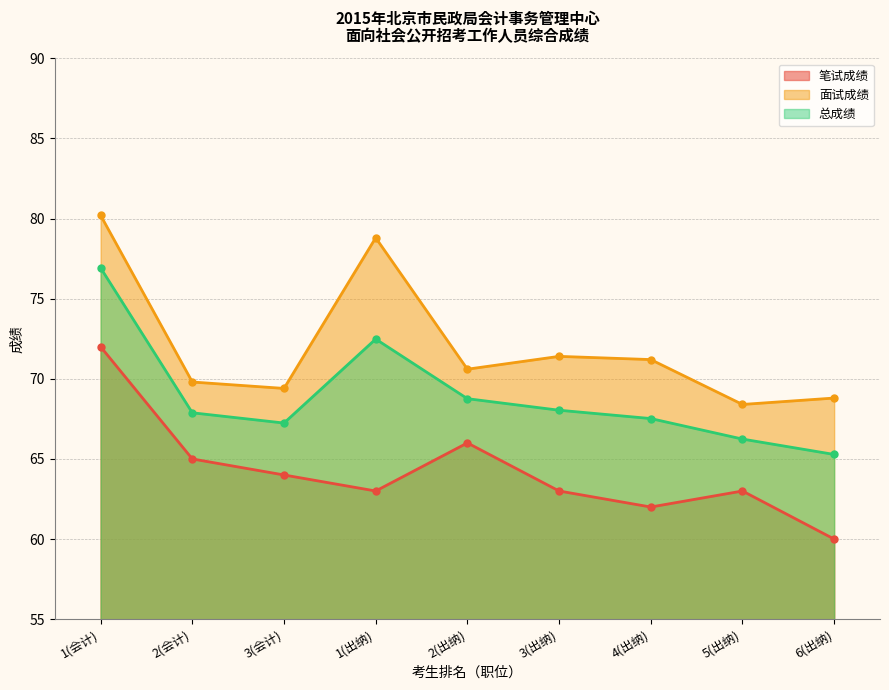

How many data points in 总成绩 are less than 67?

2